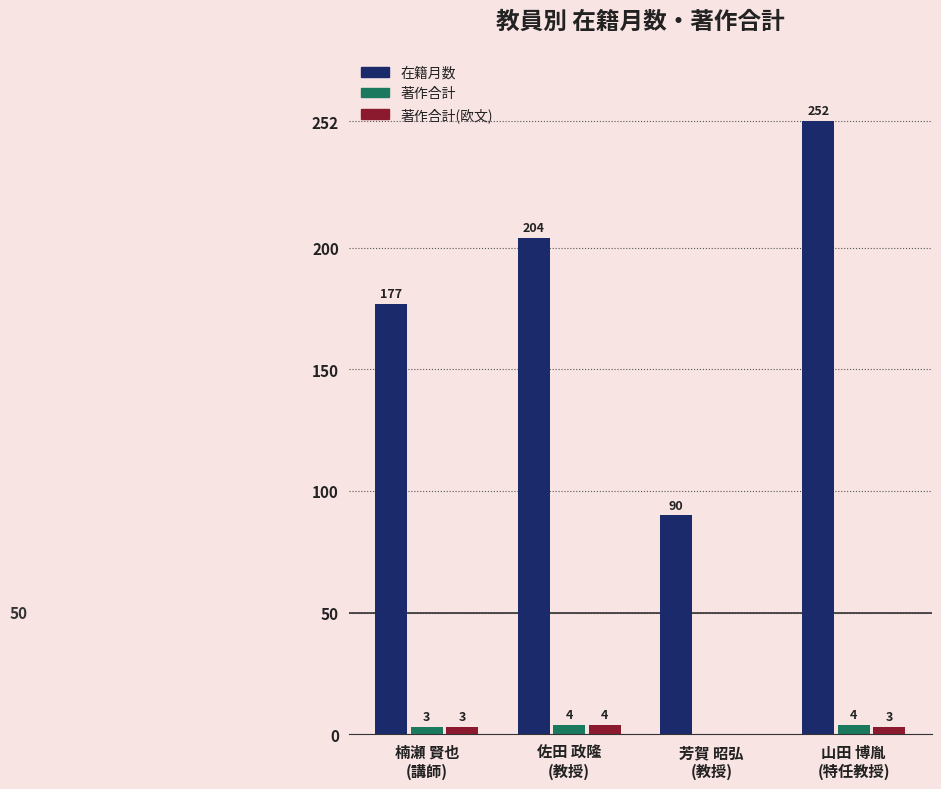

What is the sum of all 著作合計(欧文) values?

10